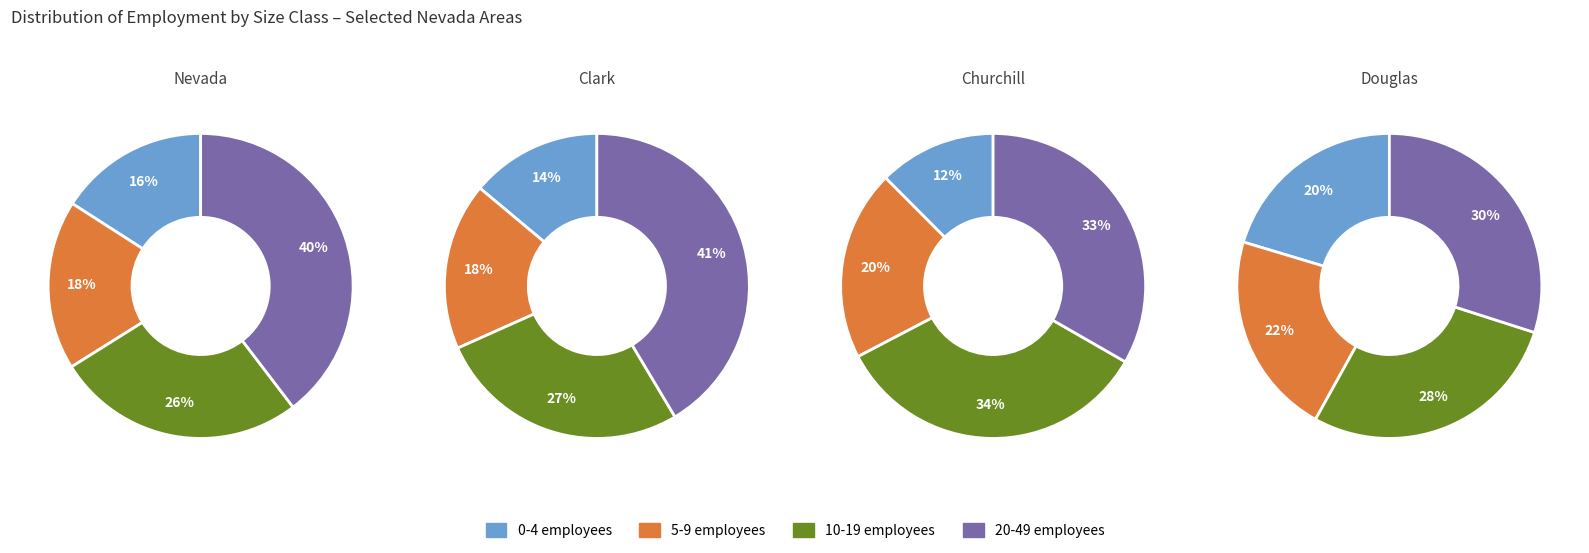

Does 500-999 account for over 50% of the chart?

No